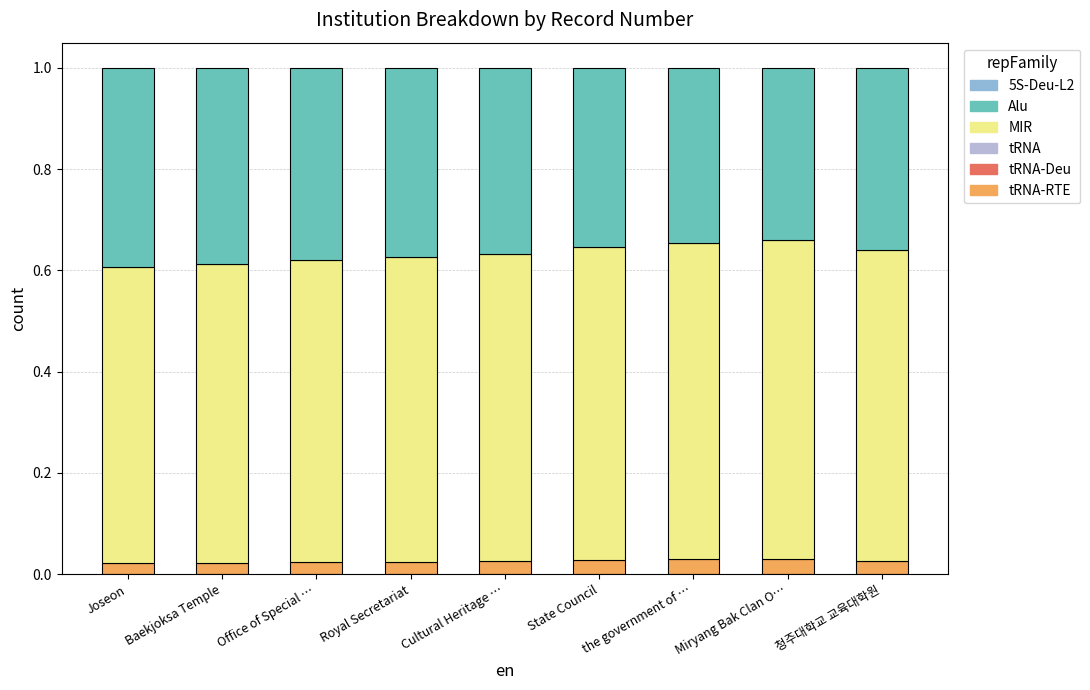

What is the total value across all series at State Council?

1.0